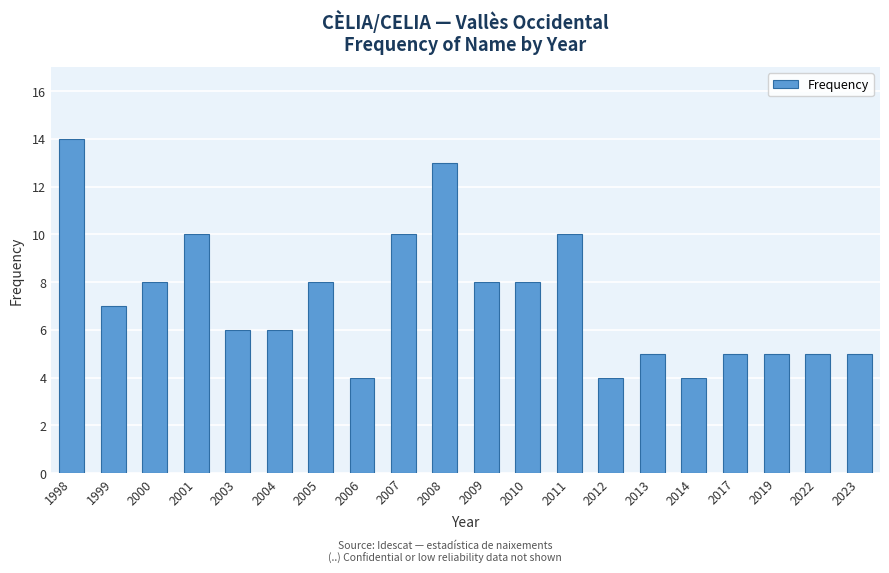

The value at 2008 is 13. True or false?

True